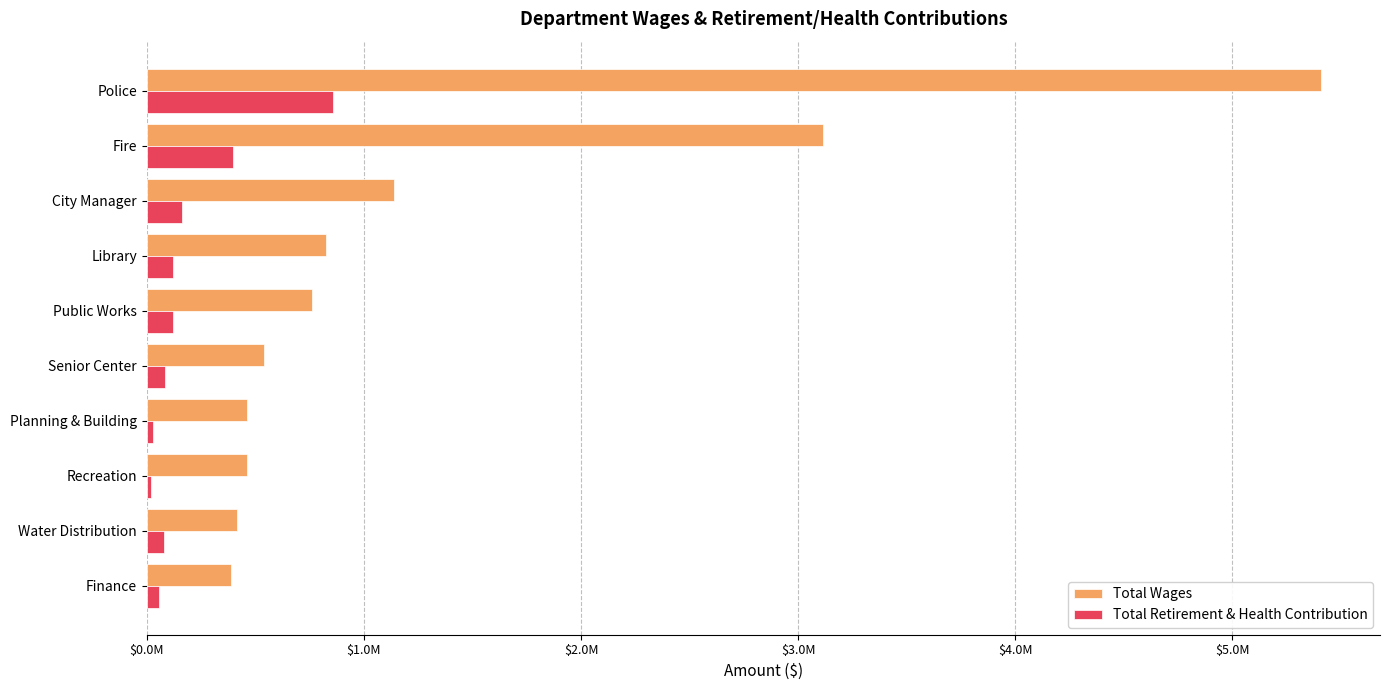

What are all the series names shown in the legend?

Total Wages, Total Retirement & Health Contribution